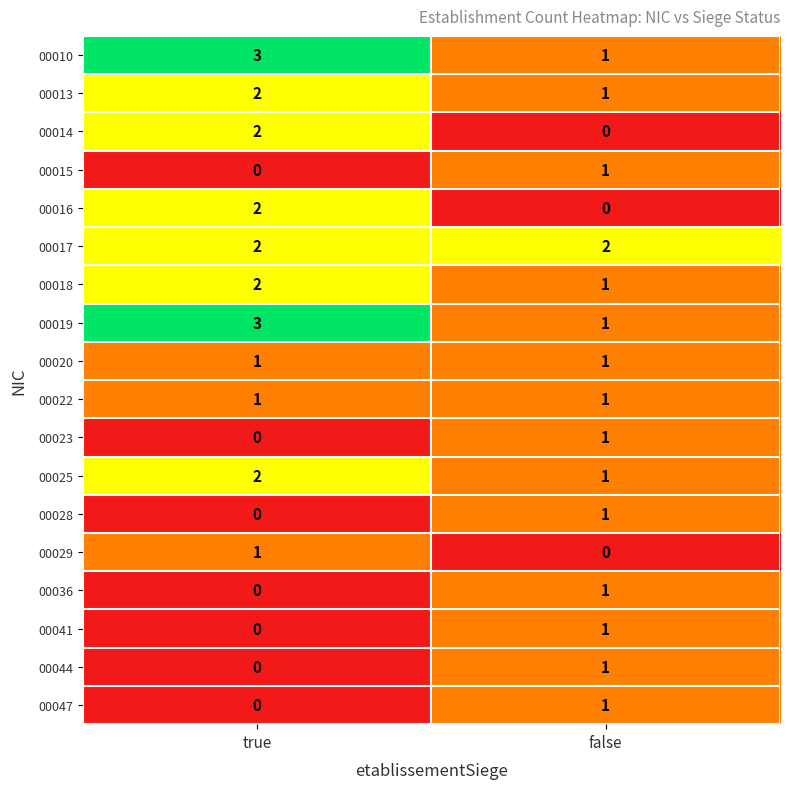

What is the spread (max minus min) of values at true?

3